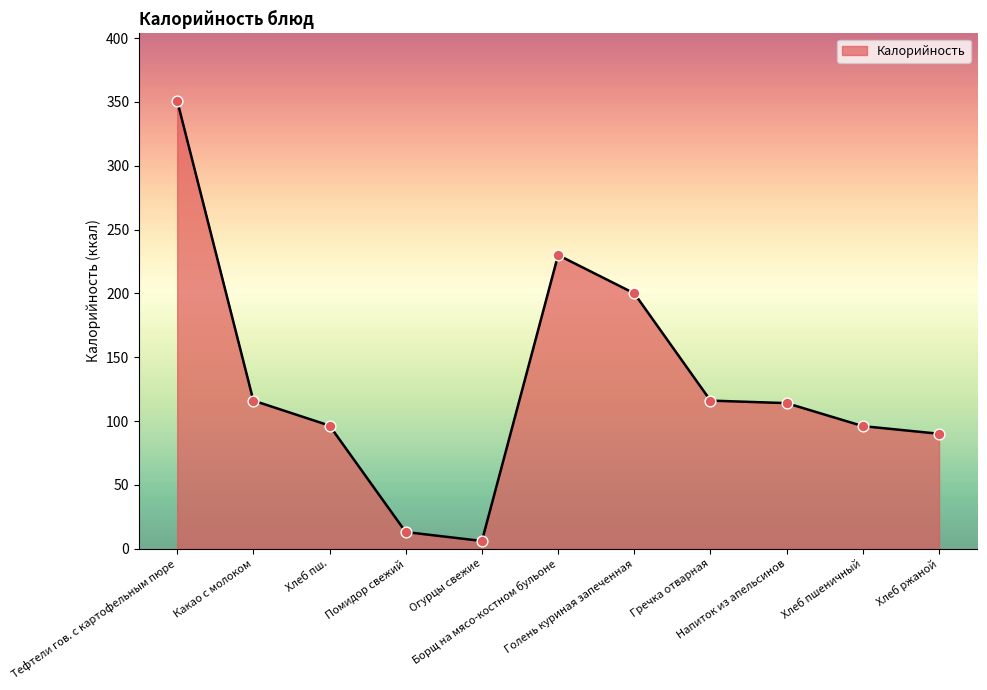

Which has a higher value, Гречка отварная or Хлеб пшеничный?

Гречка отварная